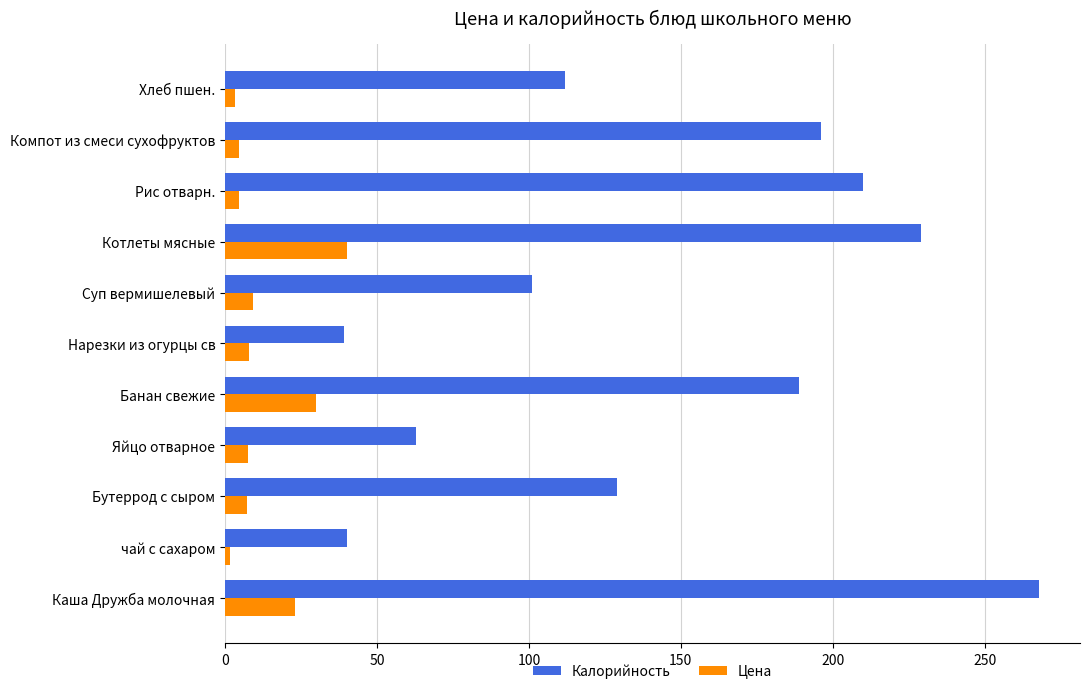

How many series are shown in this chart?

2